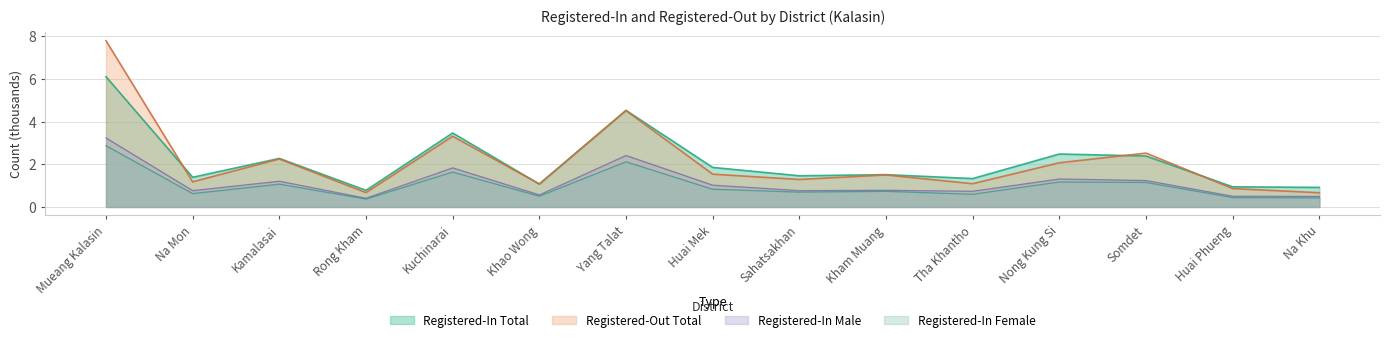

What is the difference between the maximum and minimum values in the Registered-In Male series?

2.8